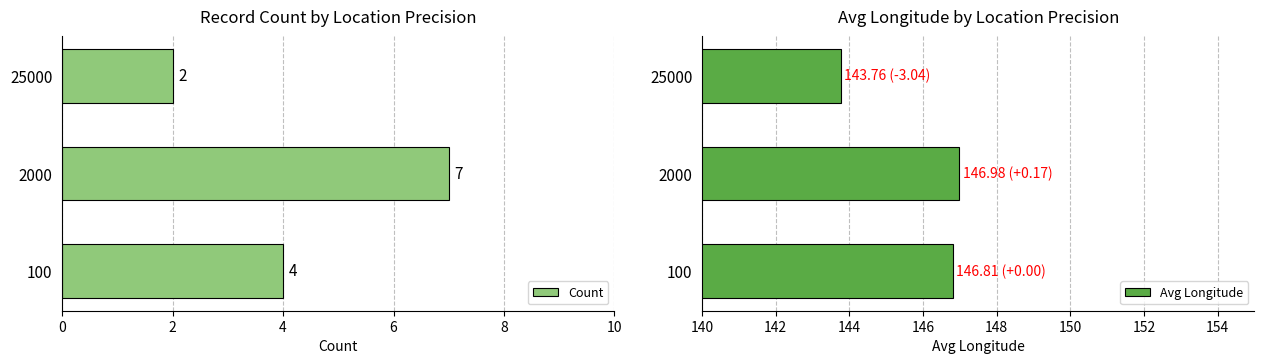

Which series has the largest range (max minus min)?

Count